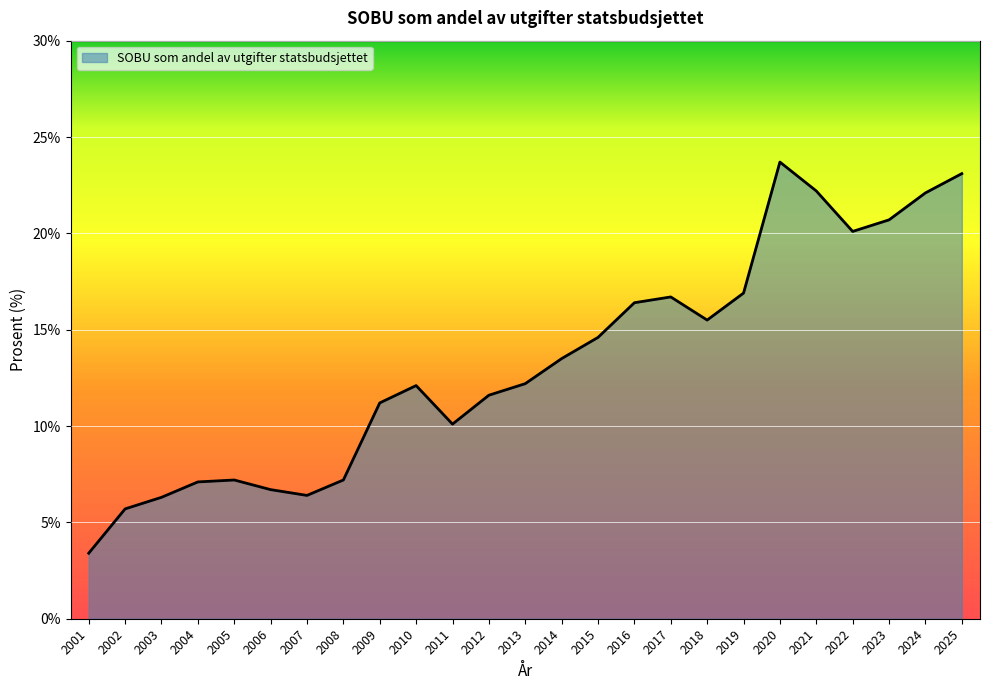

What is the approximate value at 2022?

20.1